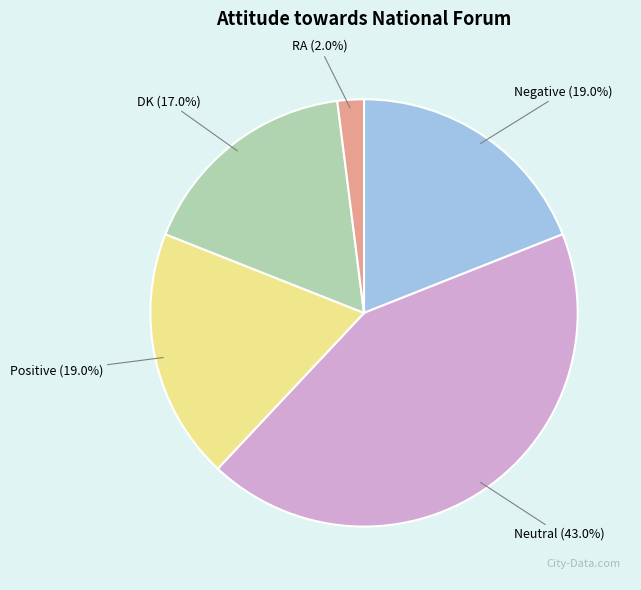

The Negative slice represents 19% of the pie. True or false?

True